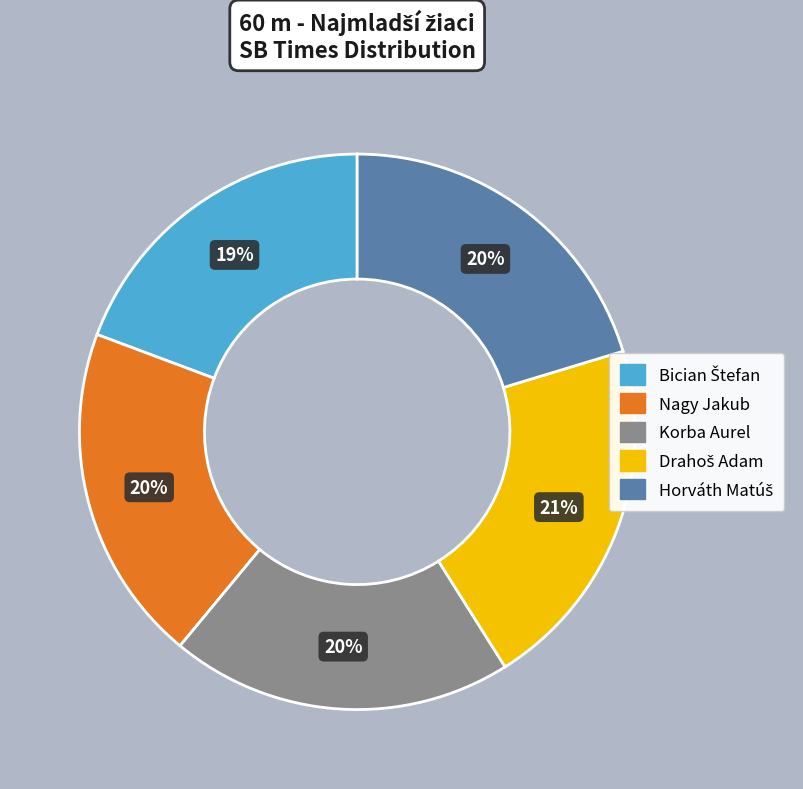

To the nearest percent, what portion does Korba Aurel represent?

20%